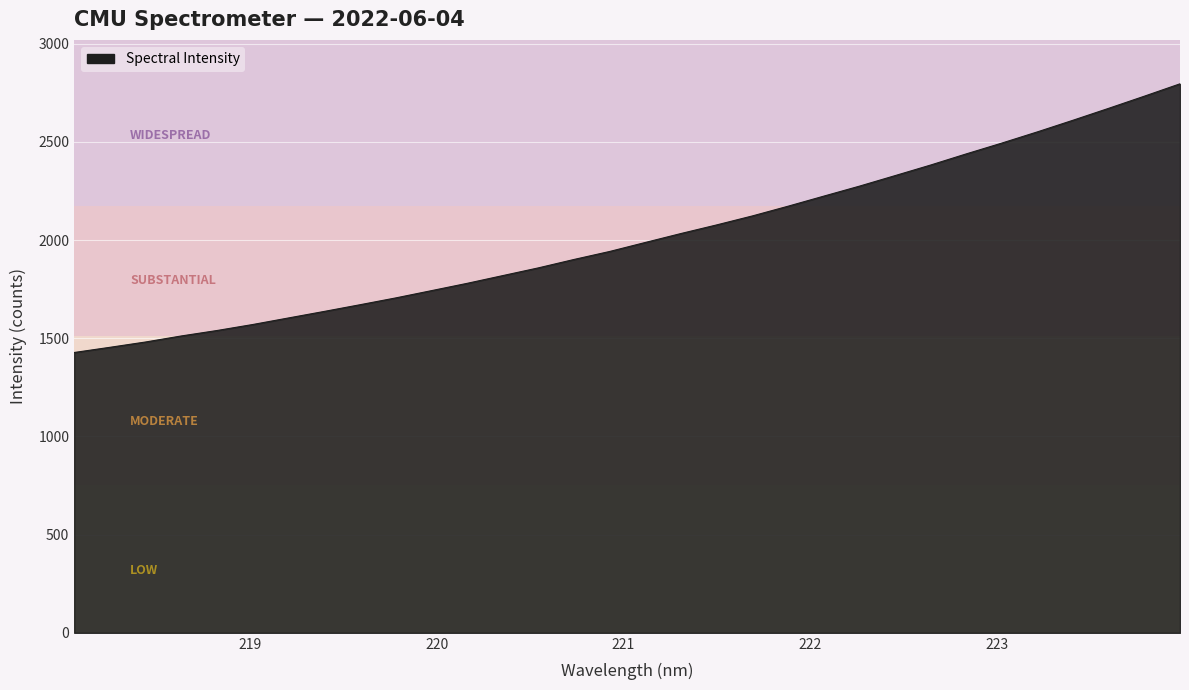

What is the minimum value shown in the chart?

1427.5